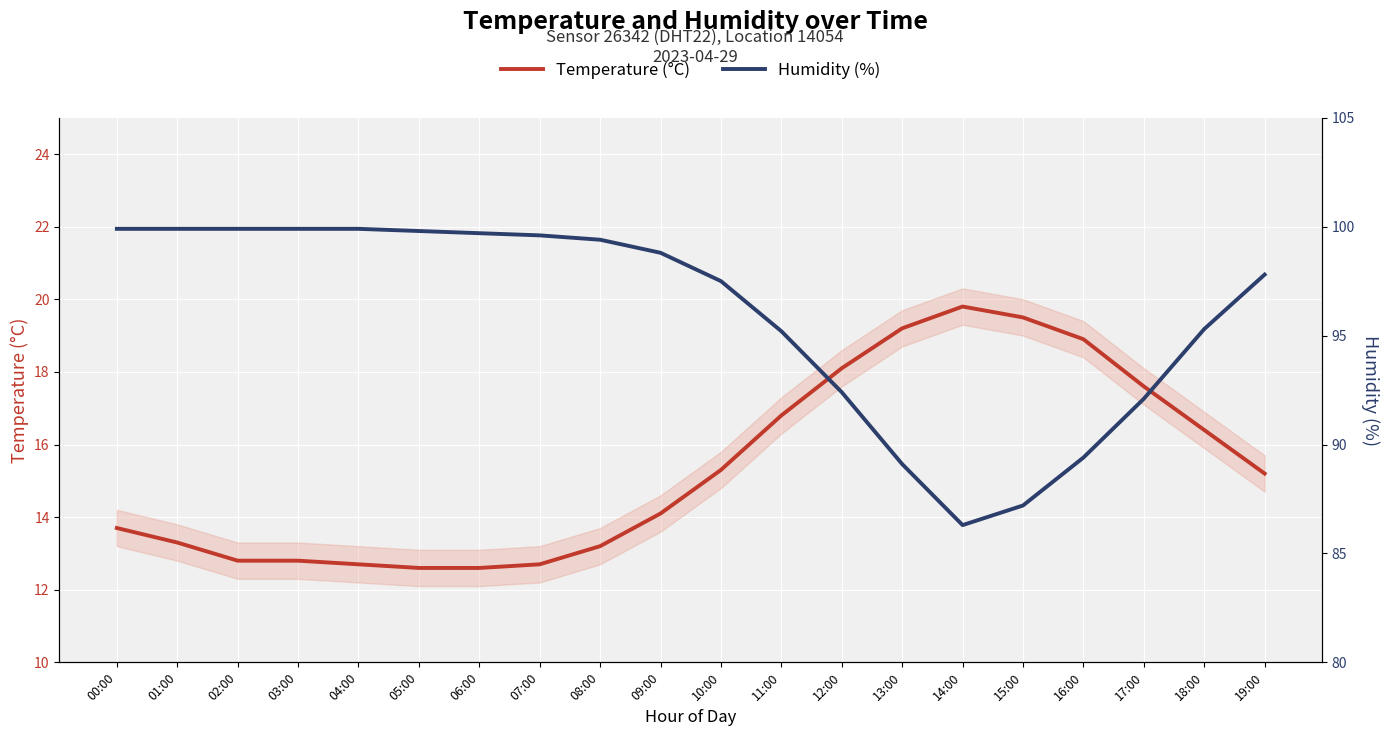

Reading right to left, extract all data points from this chart.

Temperature (°C): 15.2	16.4	17.6	18.9	19.5	19.8	19.2	18.1	16.8	15.3	14.1	13.2	12.7	12.6	12.6	12.7	12.8	12.8	13.3	13.7
Humidity (%): 97.8	95.3	92.1	89.4	87.2	86.3	89.1	92.4	95.2	97.5	98.8	99.4	99.6	99.7	99.8	99.9	99.9	99.9	99.9	99.9